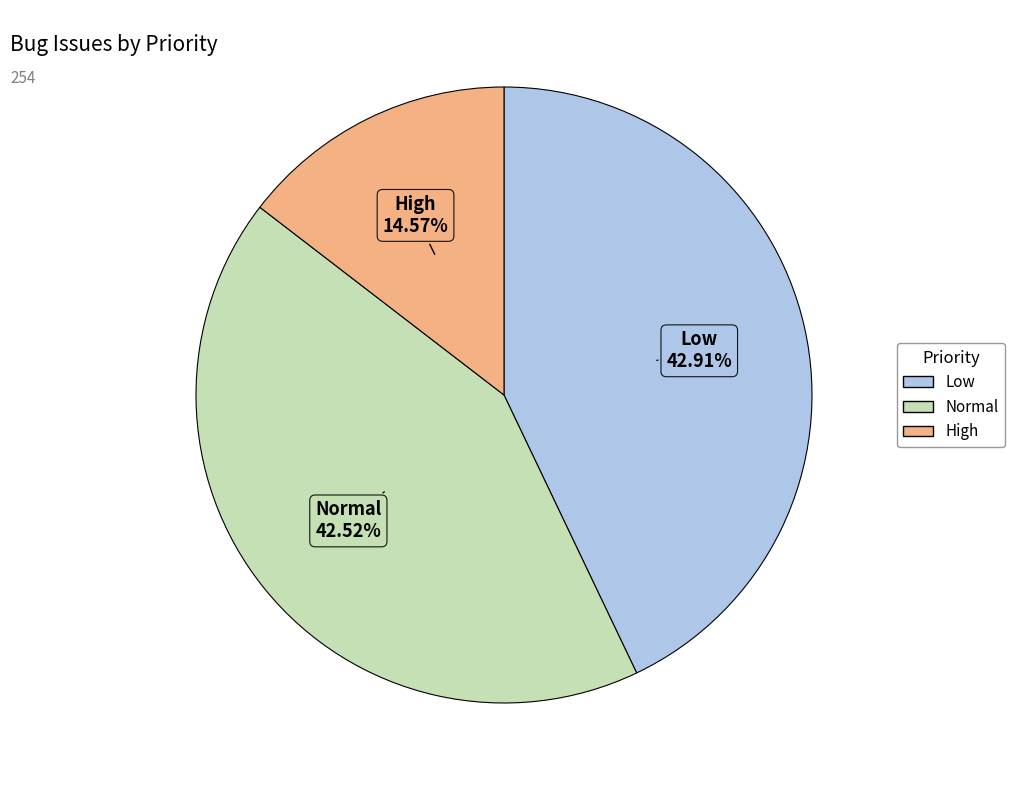

Which has a higher value, High or Low?

Low